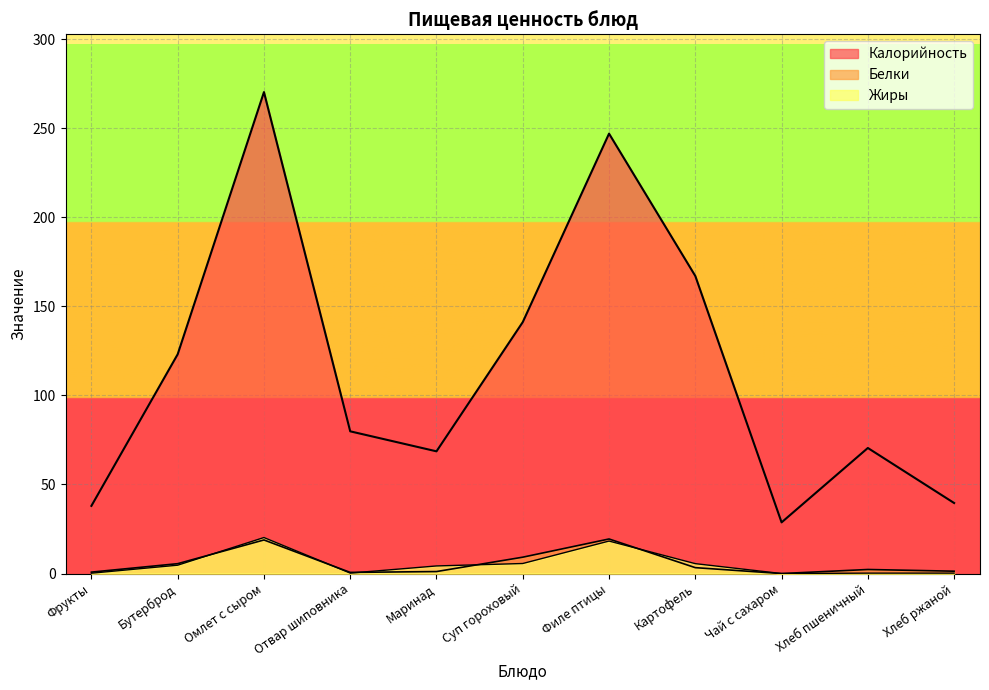

What is the total value across all series at Маринад?

74.0